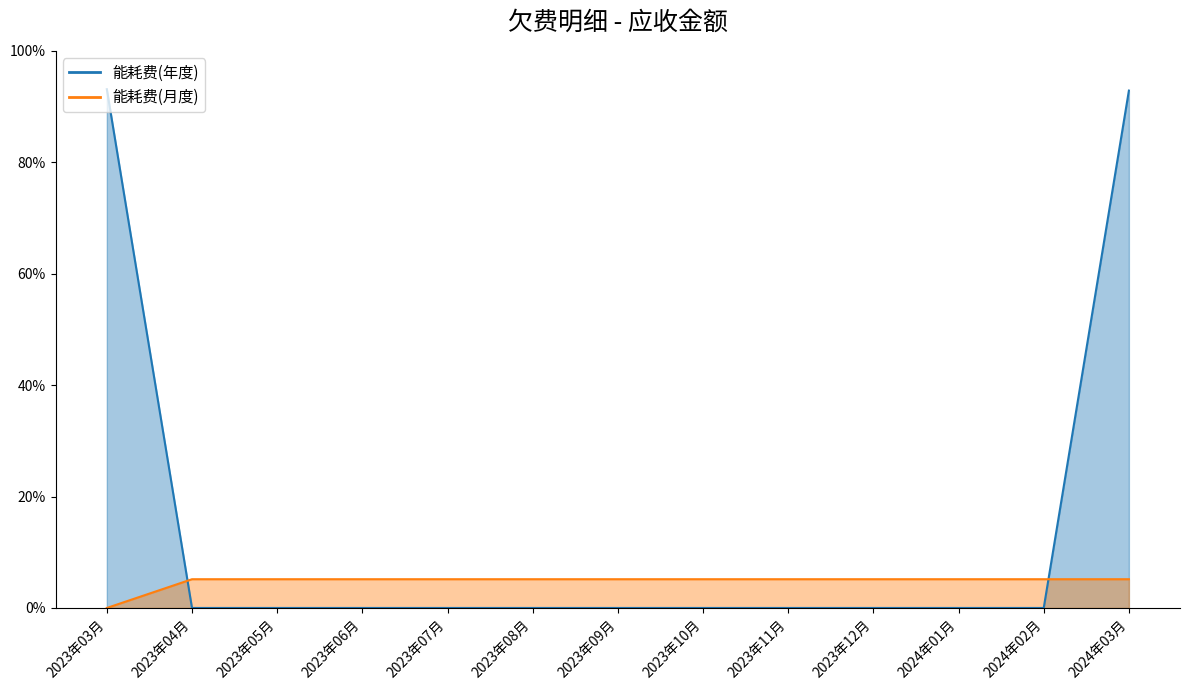

Reading left to right, transcribe all the data shown in this chart.

能耗费(年度): 2023年03月=651.8	2023年04月=0.0	2023年05月=0.0	2023年06月=0.0	2023年07月=0.0	2023年08月=0.0	2023年09月=0.0	2023年10月=0.0	2023年11月=0.0	2023年12月=0.0	2024年01月=0.0	2024年02月=0.0	2024年03月=650.0
能耗费(月度): 2023年03月=0.0	2023年04月=36.1	2023年05月=36.1	2023年06月=36.1	2023年07月=36.1	2023年08月=36.1	2023年09月=36.1	2023年10月=36.1	2023年11月=36.1	2023年12月=36.1	2024年01月=36.1	2024年02月=36.1	2024年03月=36.1